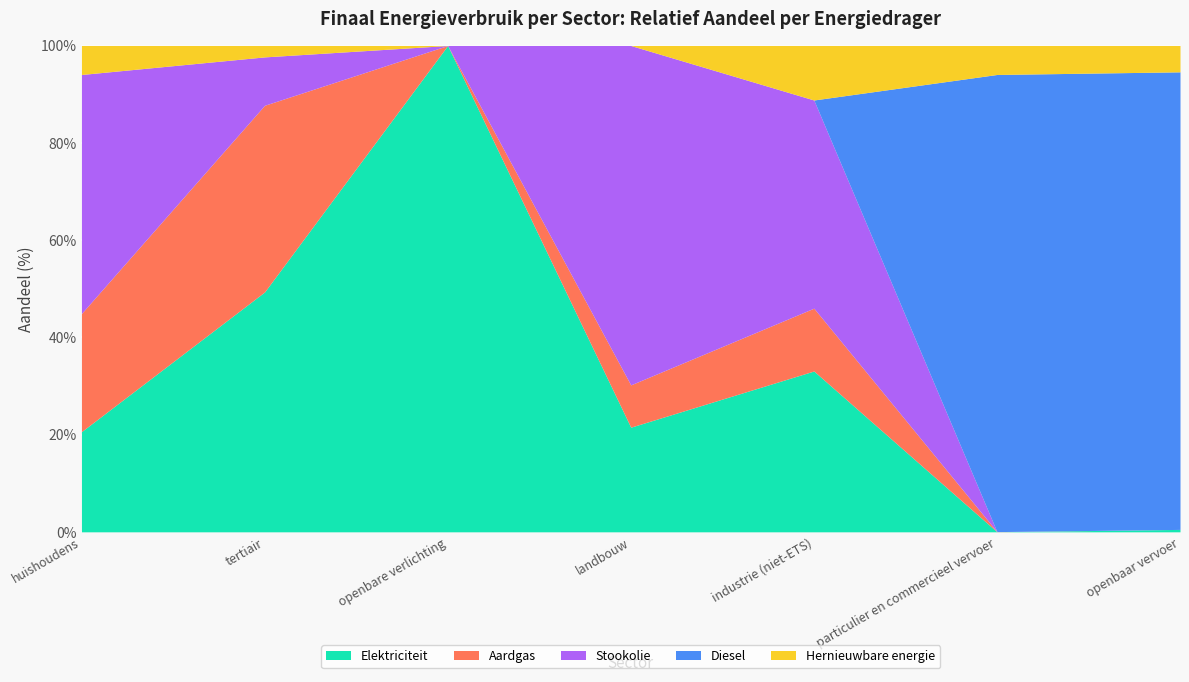

Is it true that Elektriciteit equals 56.0 at industrie (niet-ETS)?

False